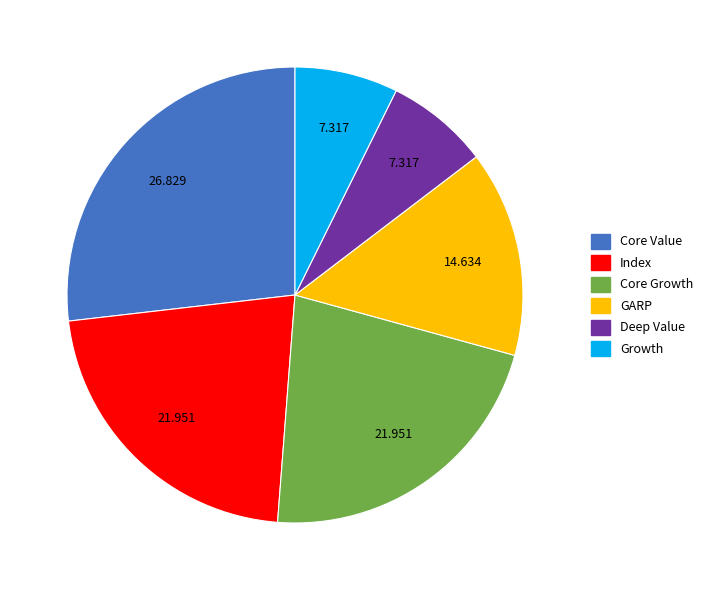

Do Core Value and Index together represent more than half of the pie?

No